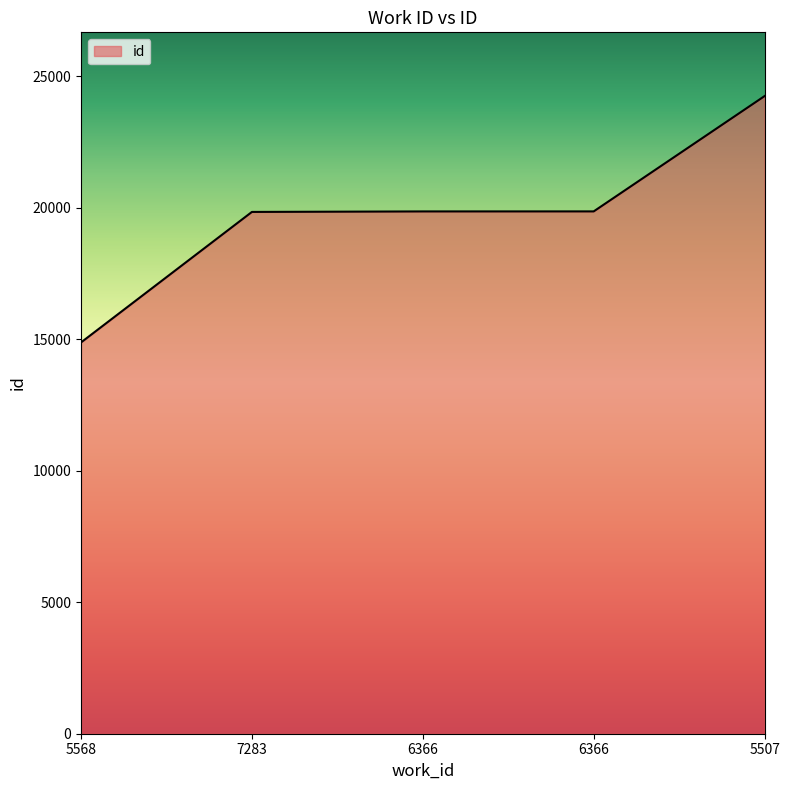

How many values are below 19858?

2